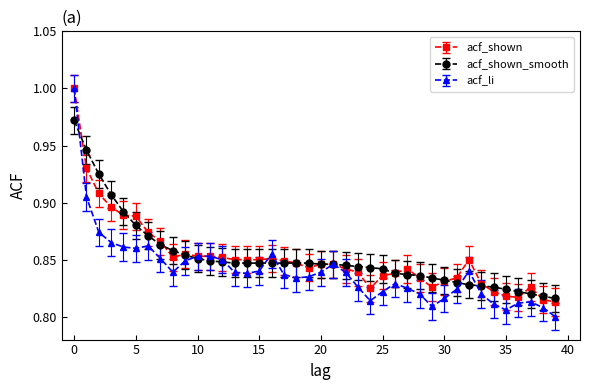

At how many categories does at least one series exceed 0?

40